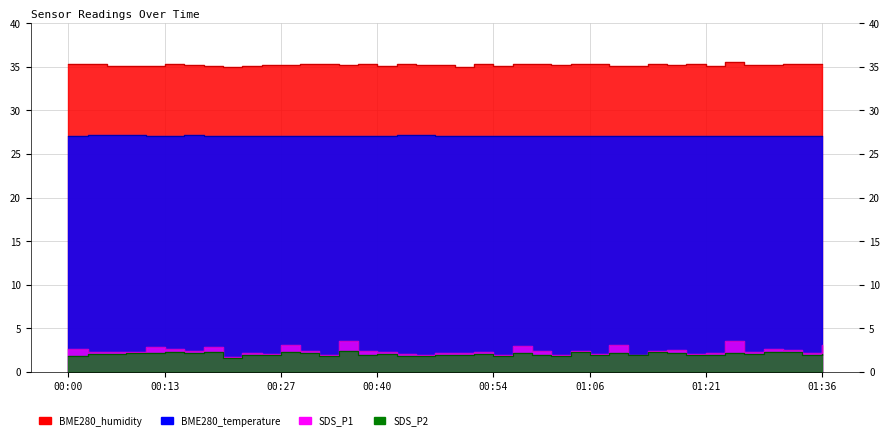

What is the average value of the SDS_P2 series?

2.1